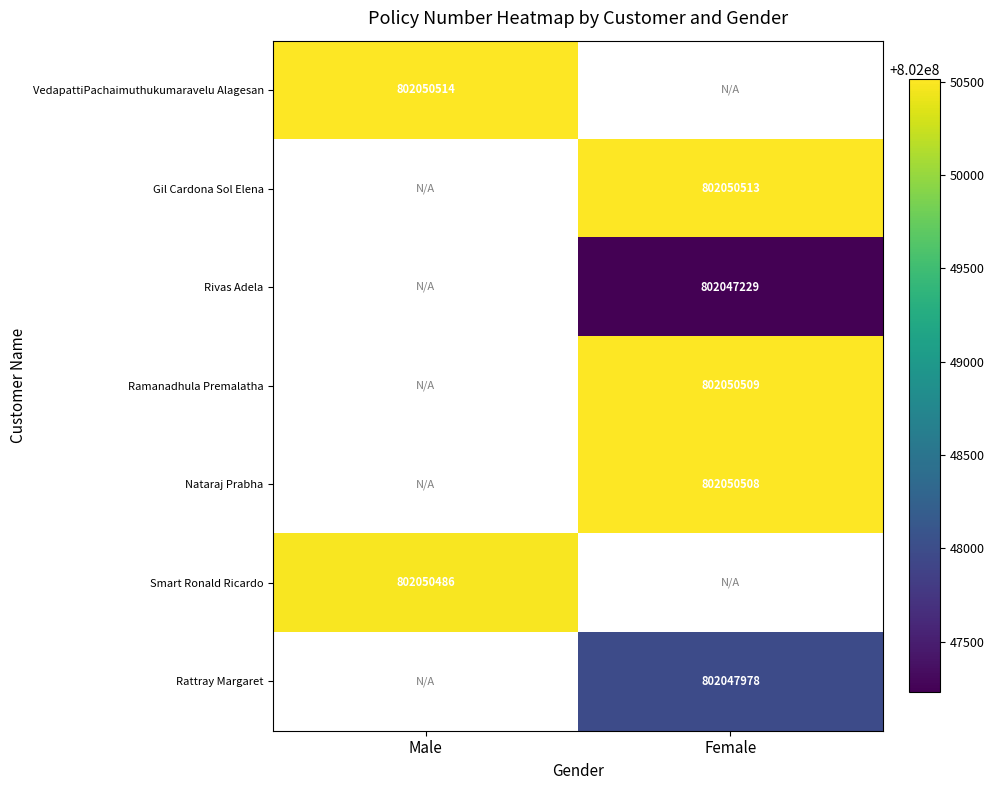

True or false: Ramanadhula Premalatha has a value of 802050509 at Female.

True